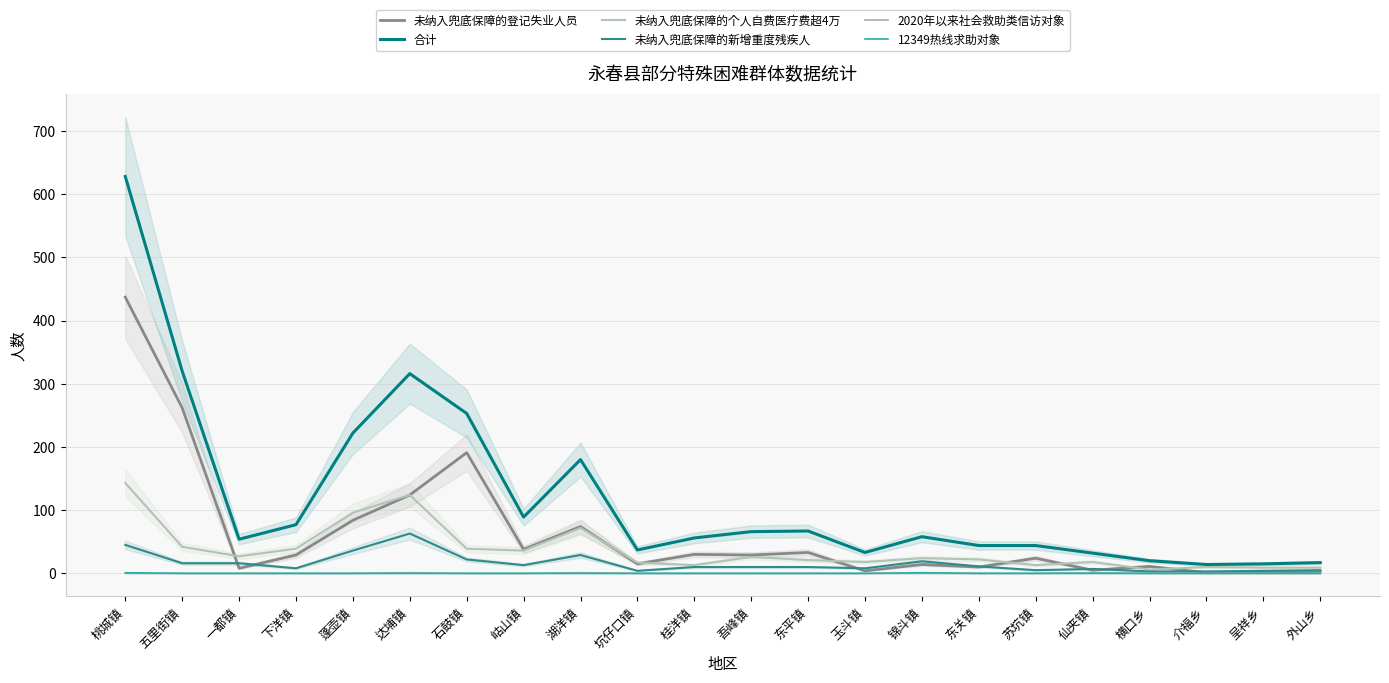

Is the value of 未纳入兜底保障的新增重度残疾人 at 东平镇 greater than the value of 未纳入兜底保障的个人自费医疗费超4万 at 桂洋镇?

No